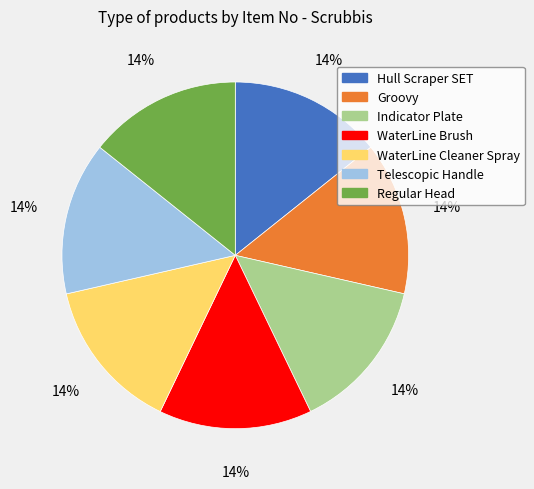

To the nearest percent, what portion does Regular Head represent?

14%